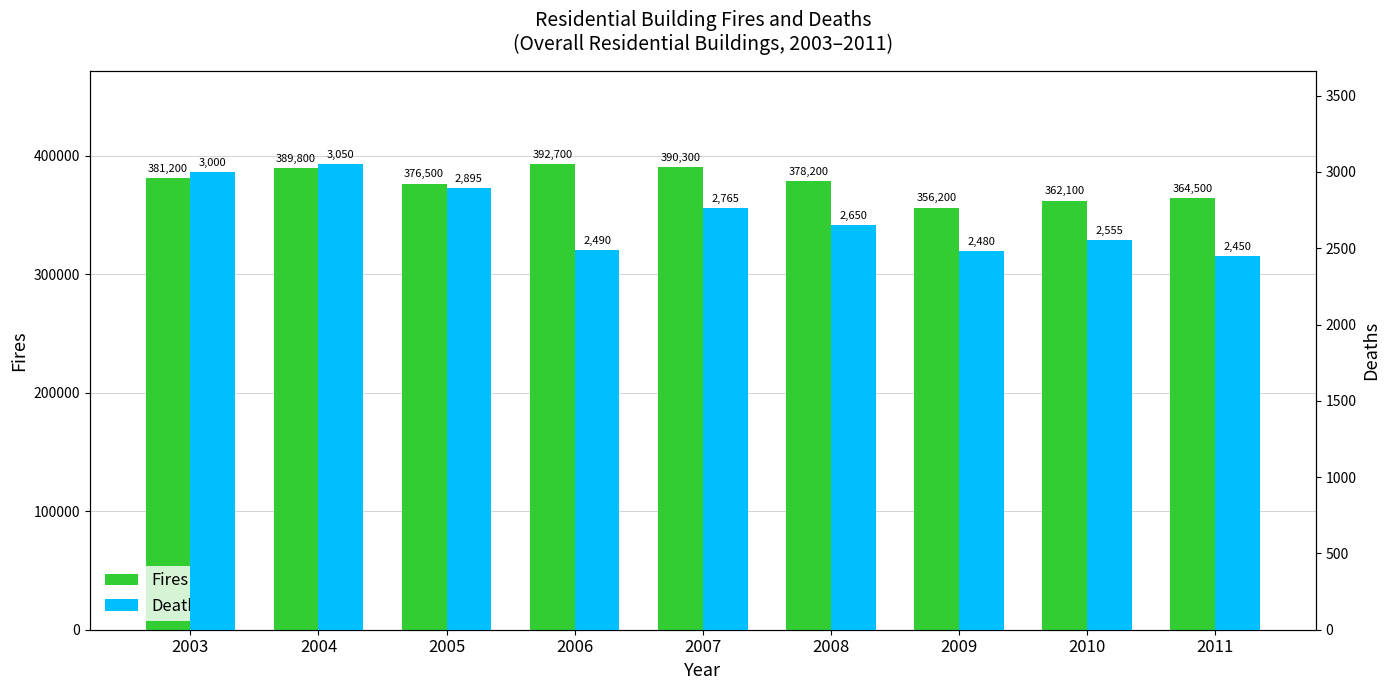

At which category is the sum across all series the highest?

2006